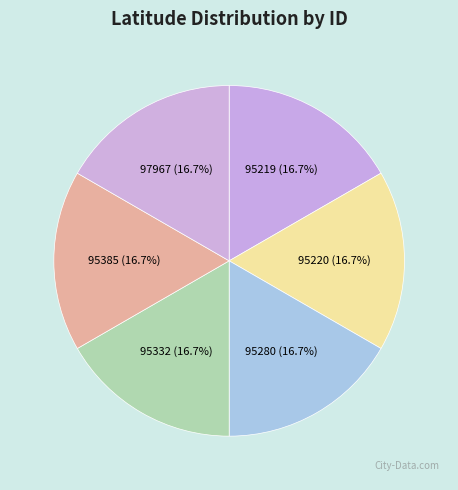

To the nearest percent, what percentage of the pie is 95332?

17%